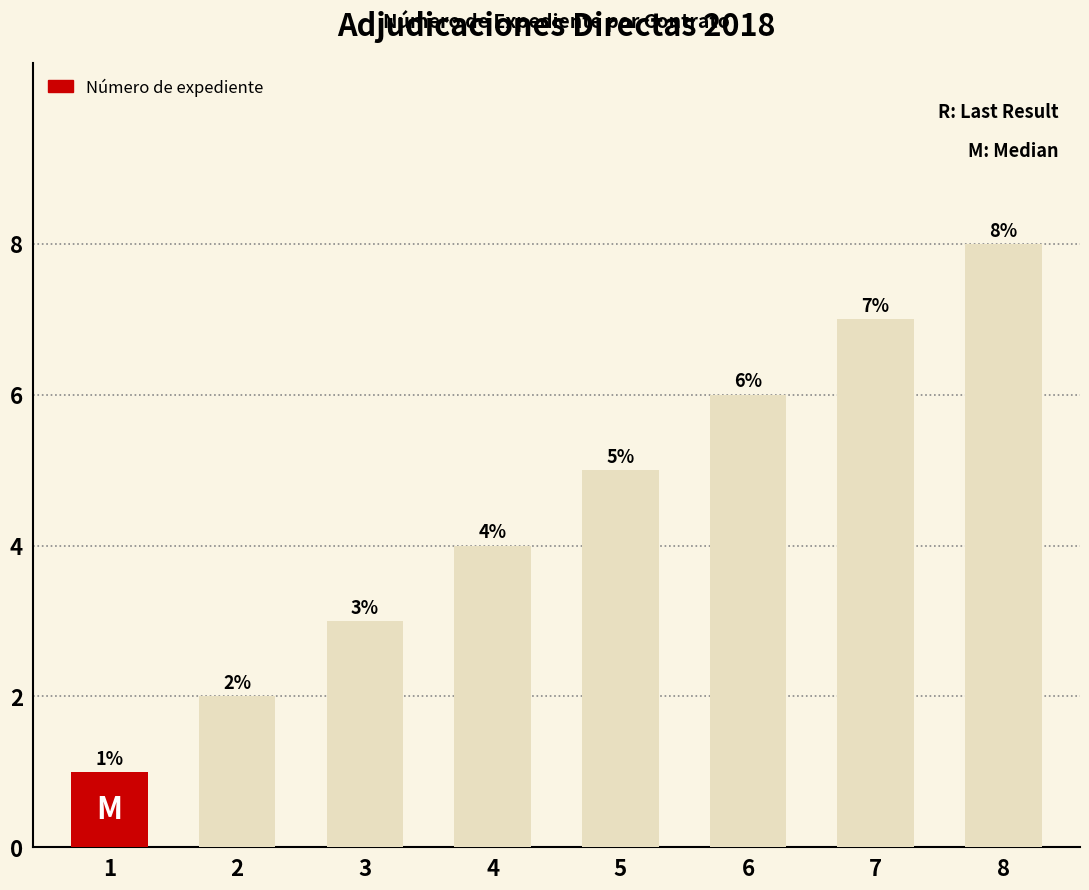

How many bars are there in total?

8